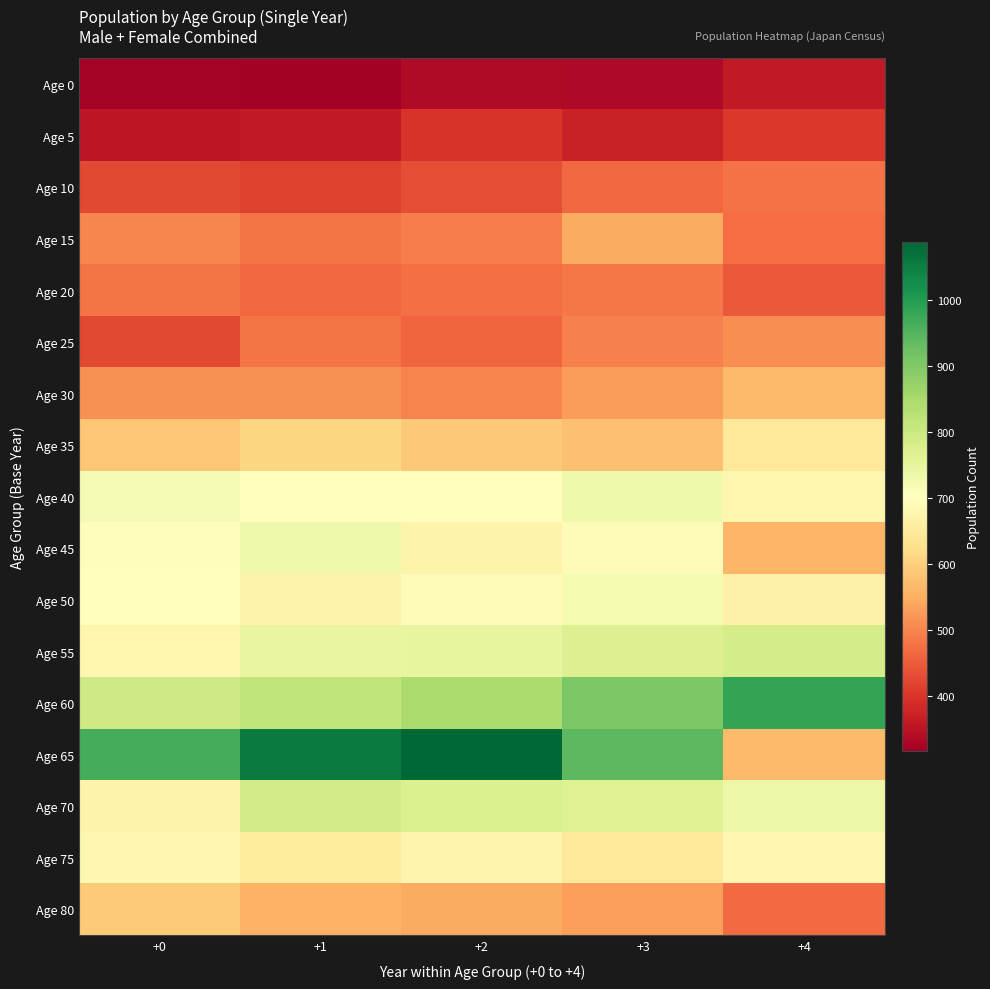

Count the number of categories in the chart.

5